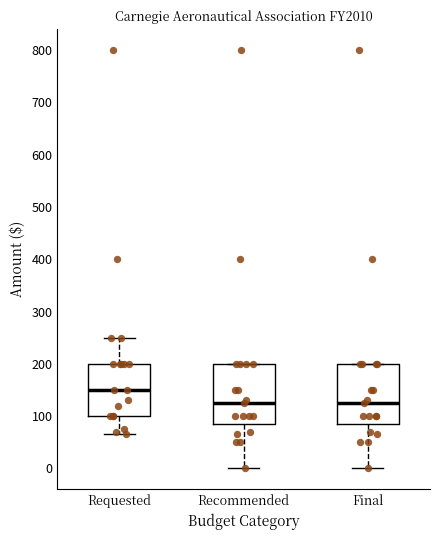

Reading left to right, read every box against the y-axis: the position of its median line, the range the box covers, and the ends of its whiskers. The values are not printed on the chart, so give them approximately, as read against the axis.

Requested: median 150, box 100 to 200, whiskers 70 to 250
Recommended: median 130, box 90 to 200, whiskers 0 to 200
Final: median 130, box 90 to 200, whiskers 0 to 200